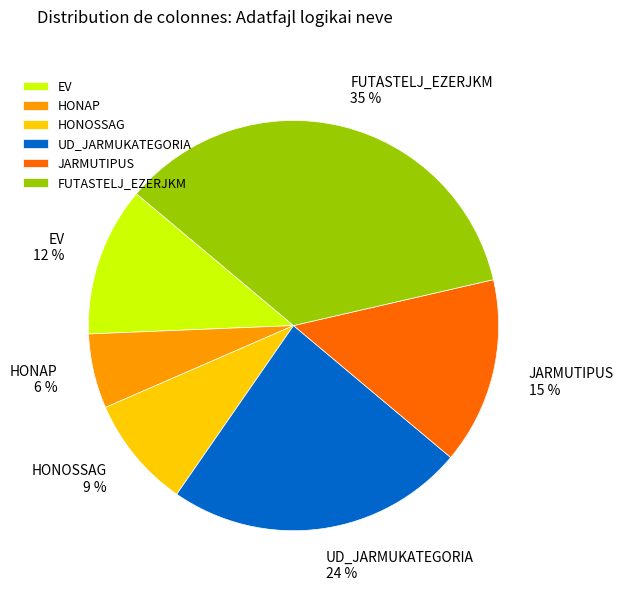

Which has a higher value, HONOSSAG or JARMUTIPUS?

JARMUTIPUS